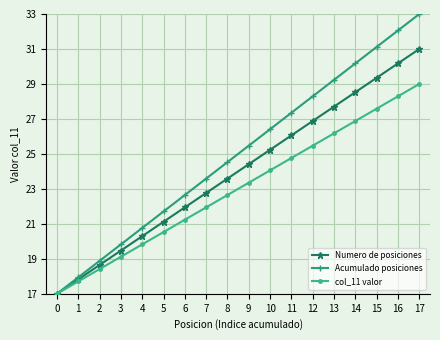

How many distinct data groups are displayed?

3